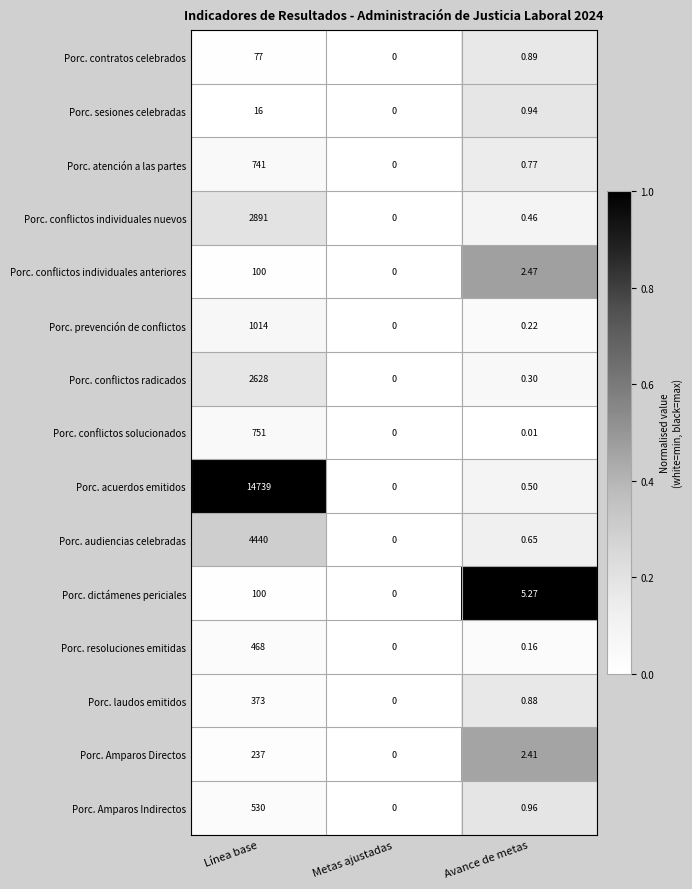

At which category is the sum across all series the highest?

Línea base